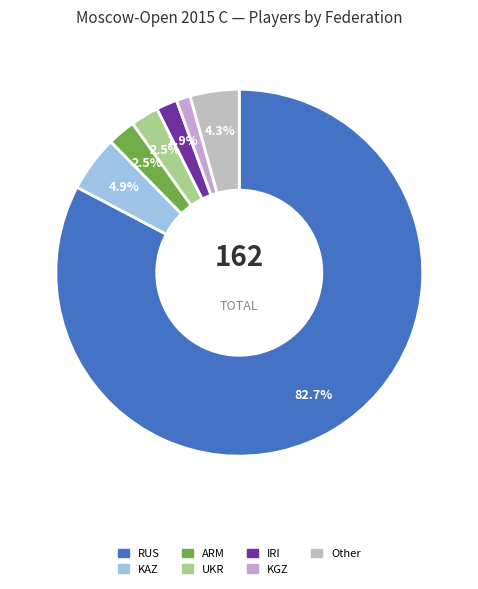

Is it true that Other is 4% of the pie?

True